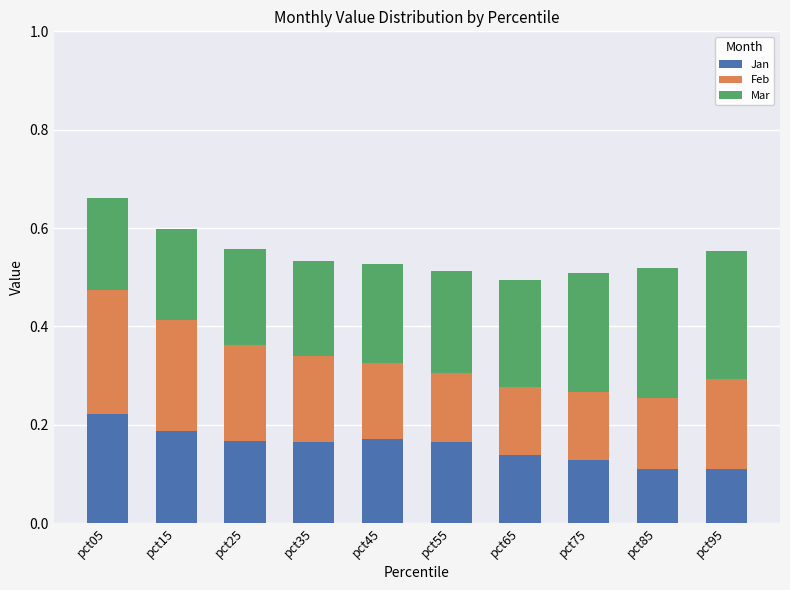

The Jan series shows 0.3 at pct15. True or false?

False